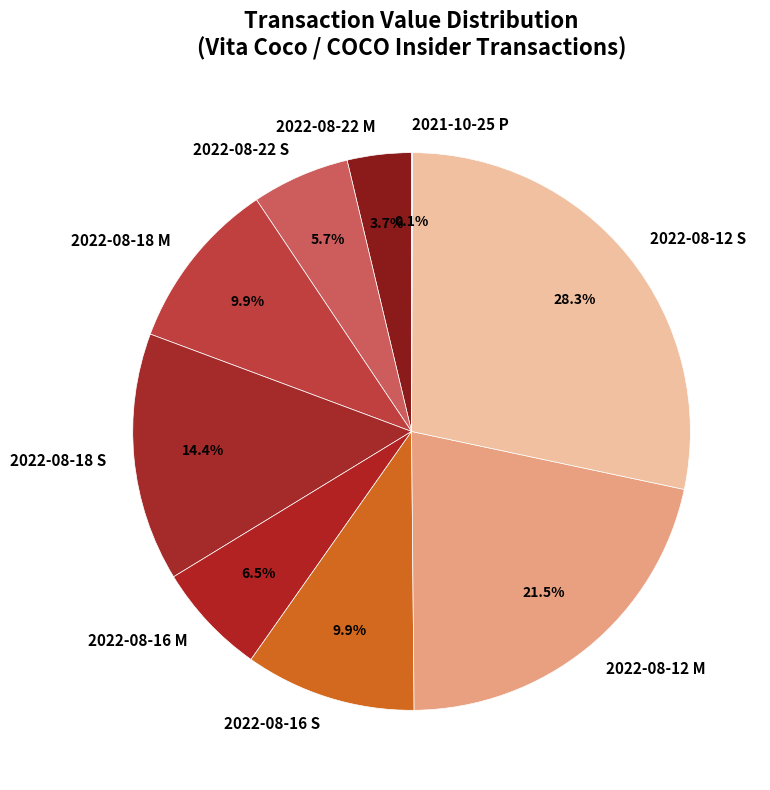

What is the ratio of the value at 2022-08-16 S to the value at 2022-08-22 M?

2.7